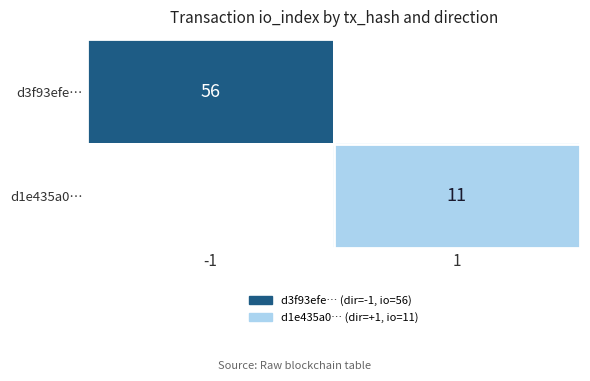

The d1e435a0… series shows 11 at 1. True or false?

True